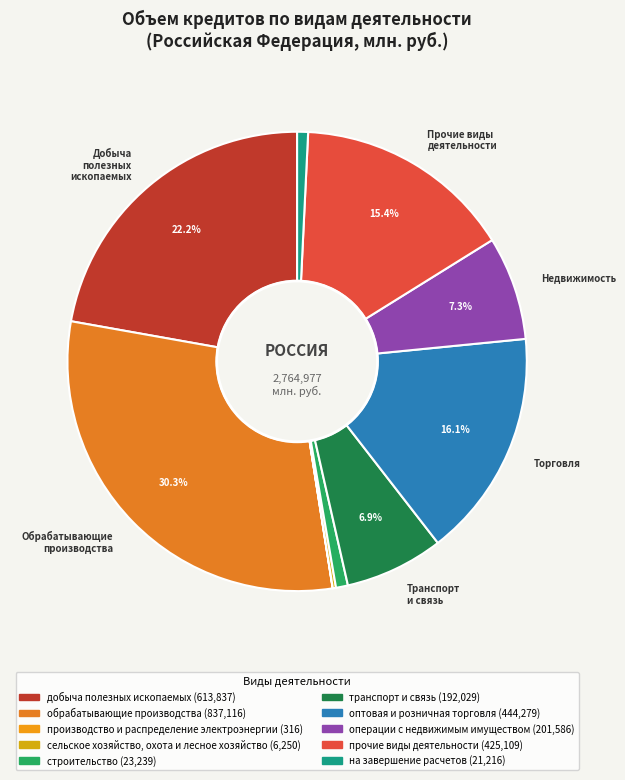

What is the change in value from производство и распределение электроэнергии to на завершение расчетов?

+20900